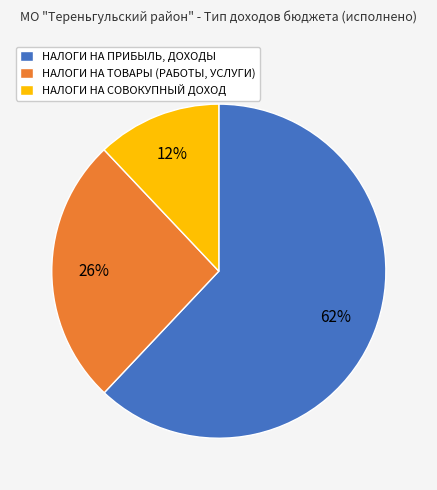

Approximately how many times larger is the value at НАЛОГИ НА ТОВАРЫ (РАБОТЫ, УСЛУГИ) compared to НАЛОГИ НА ПРИБЫЛЬ, ДОХОДЫ?

0.4